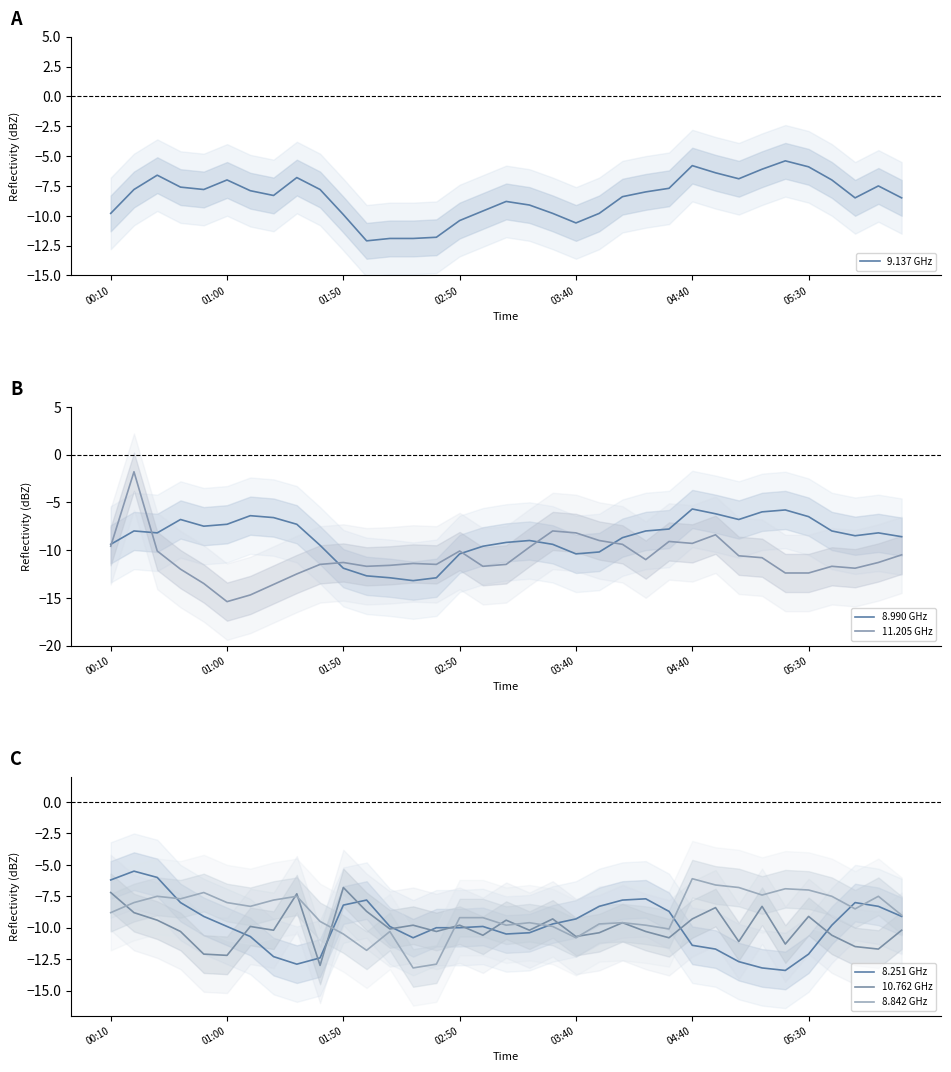

True or false: 8.990 GHz has more than 1 points higher than both neighbors.

True